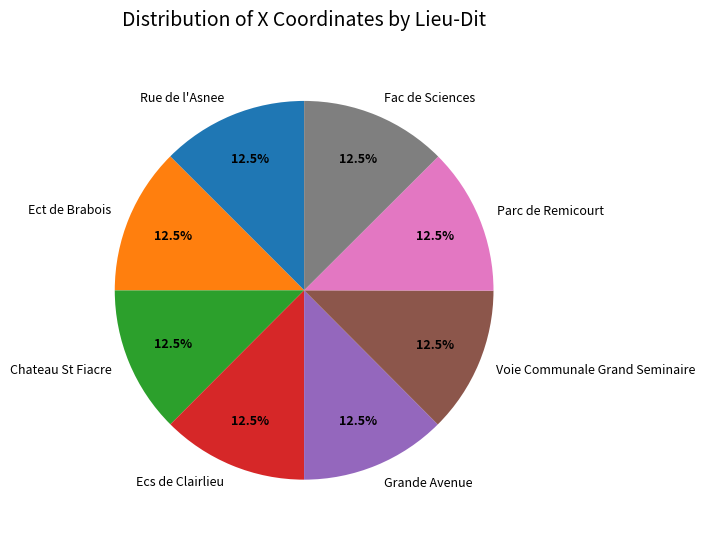

Is there a majority slice in this chart?

No